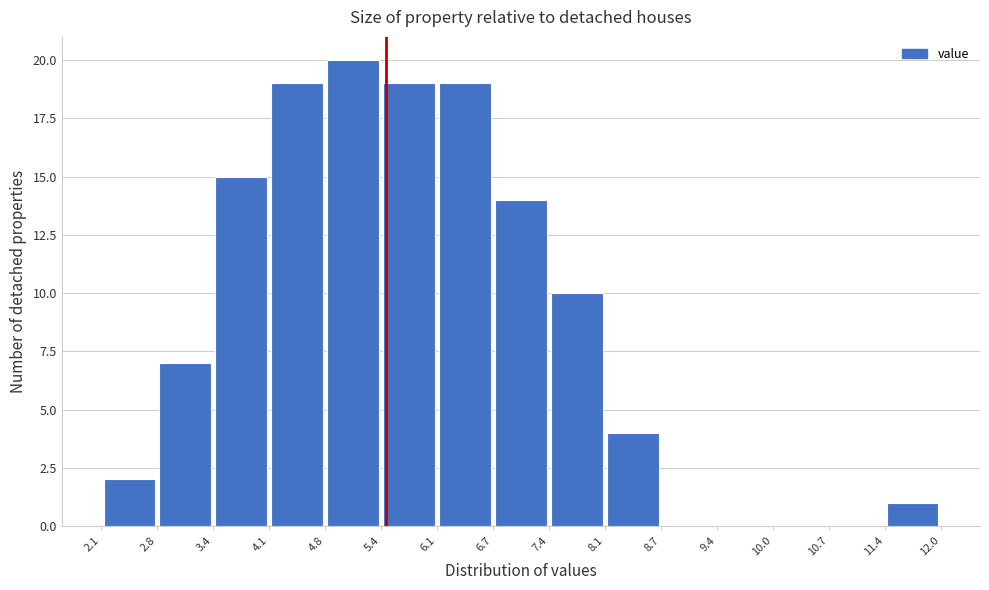

Which range on the x-axis has the tallest bar?

4.8 to 5.4